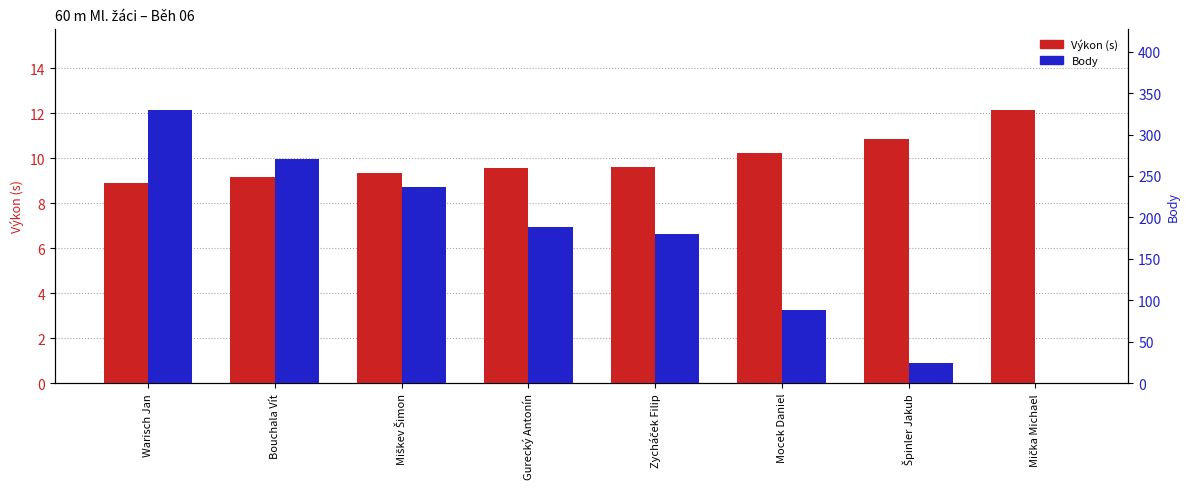

Does the chart contain any negative values?

No